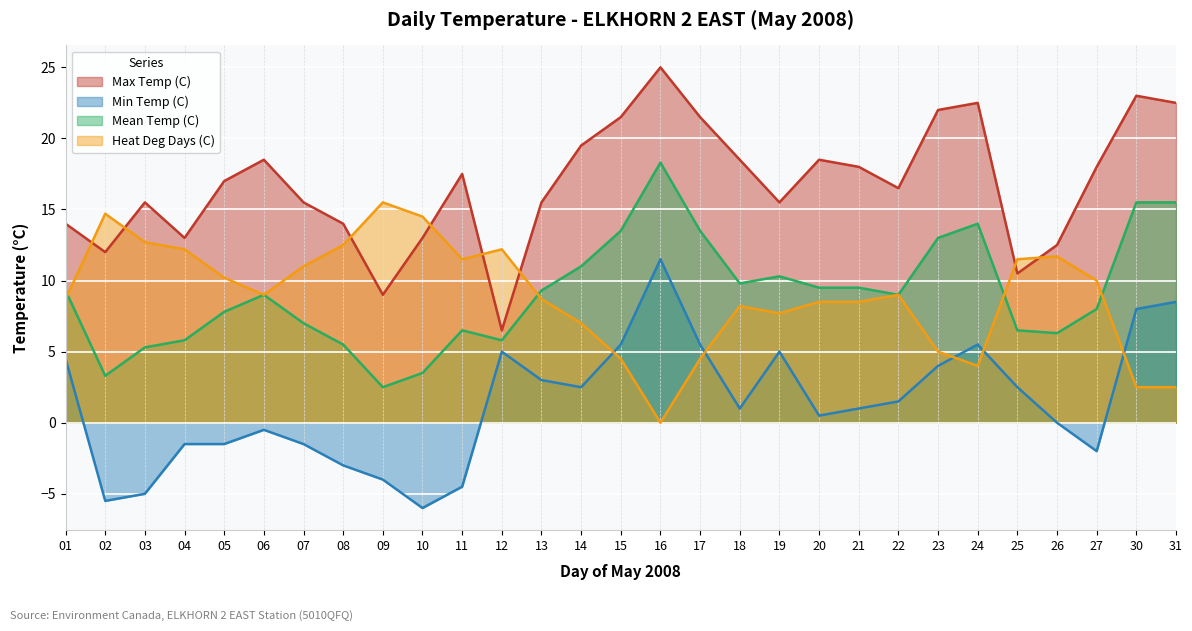

True or false: Min Temp (C) and Max Temp (C) cross at least once.

False